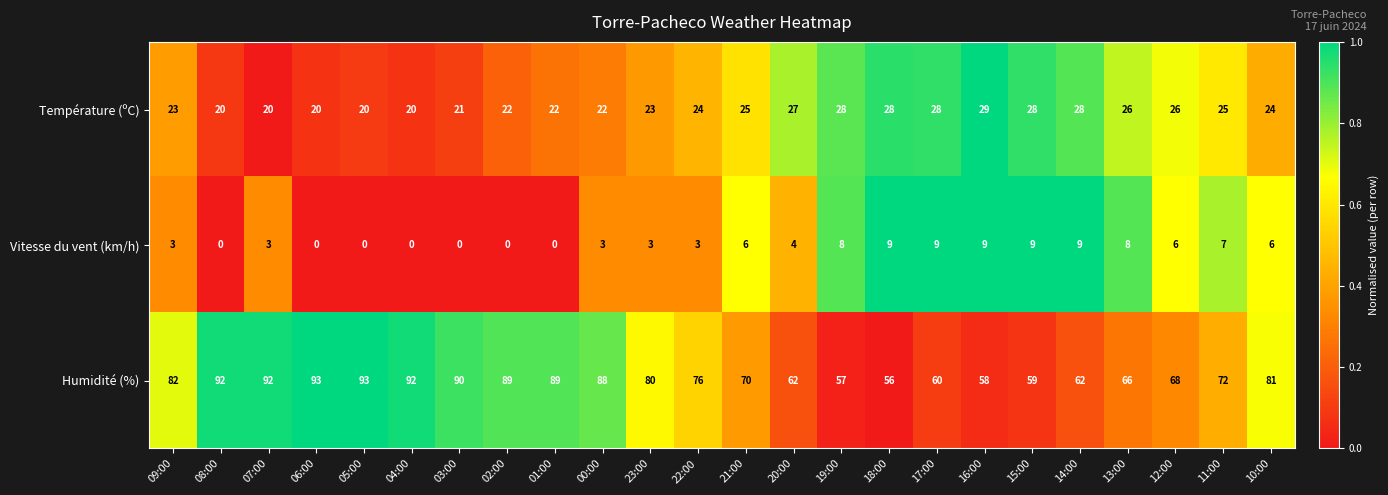

How many Température (ºC) values are between 22 and 28?

17